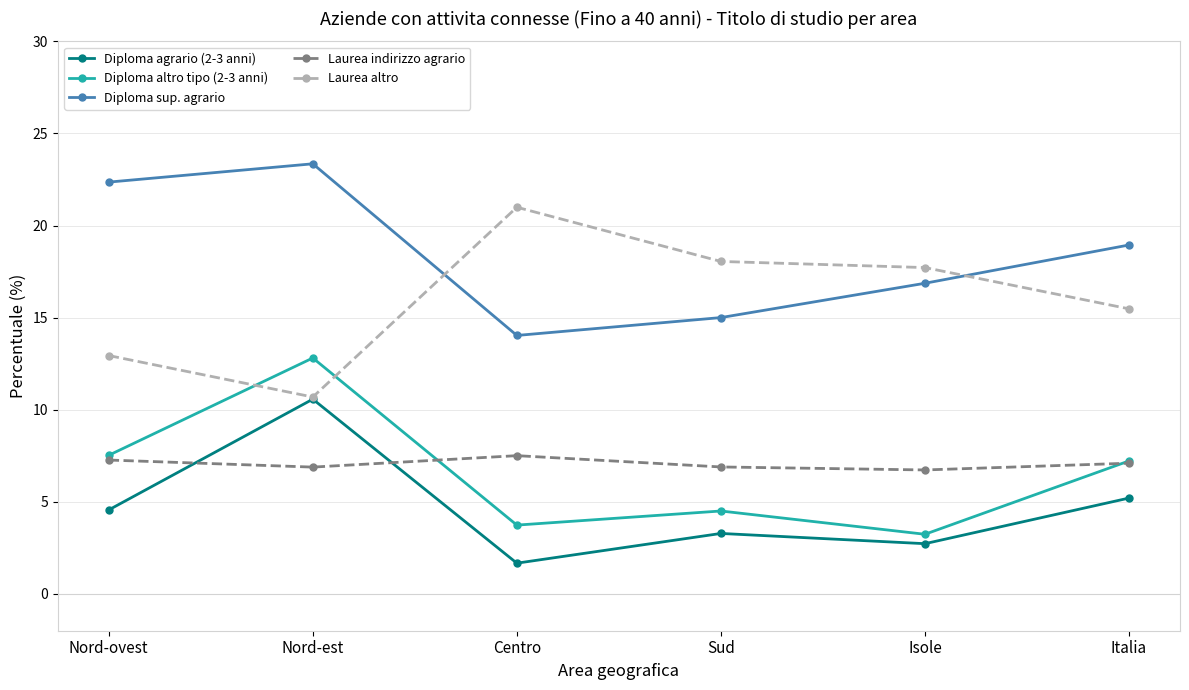

Reading left to right, what are all the values shown in this chart?

Diploma agrario (2-3 anni): 4.6	10.6	1.7	3.3	2.7	5.2
Diploma altro tipo (2-3 anni): 7.5	12.8	3.7	4.5	3.2	7.2
Diploma sup. agrario: 22.4	23.4	14.0	15.0	16.9	18.9
Laurea indirizzo agrario: 7.3	6.9	7.5	6.9	6.7	7.1
Laurea altro: 12.9	10.7	21.0	18.0	17.7	15.5